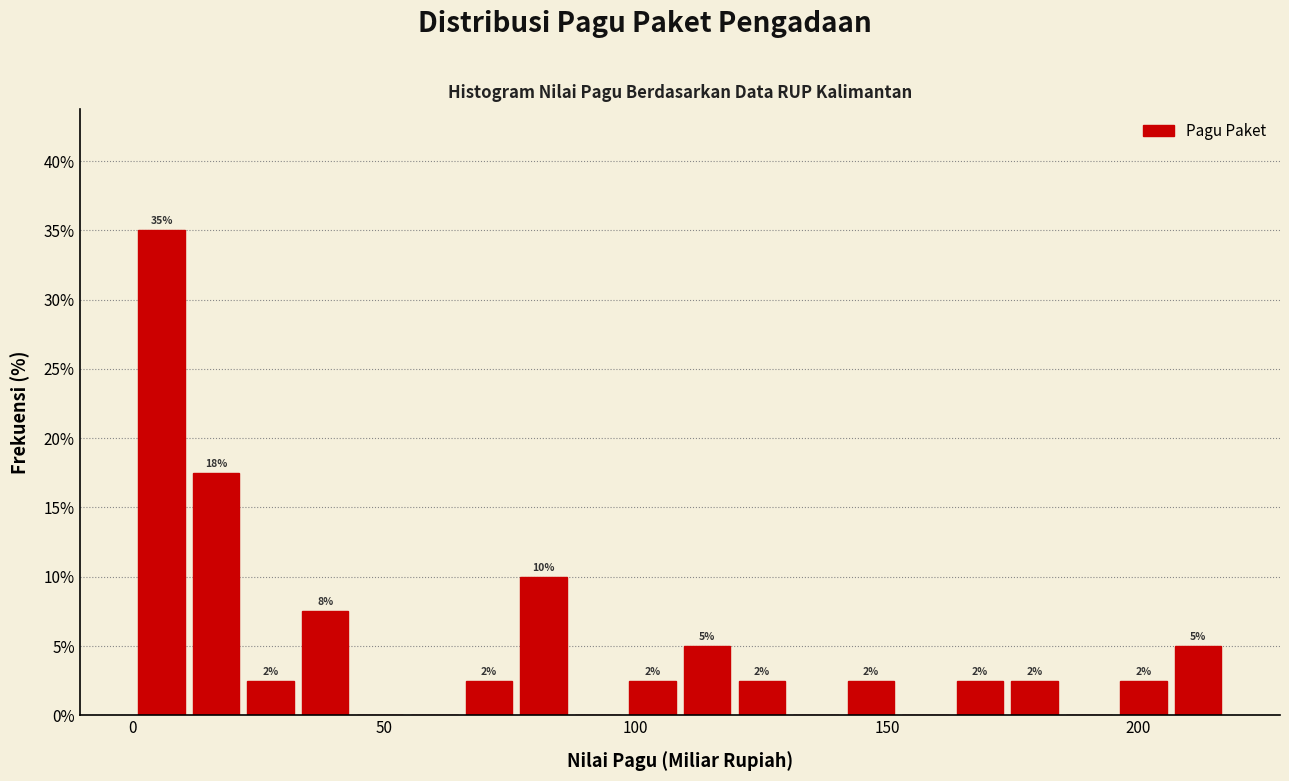

Read against the x-axis, roughly where is the centre of the tallest bar?

5